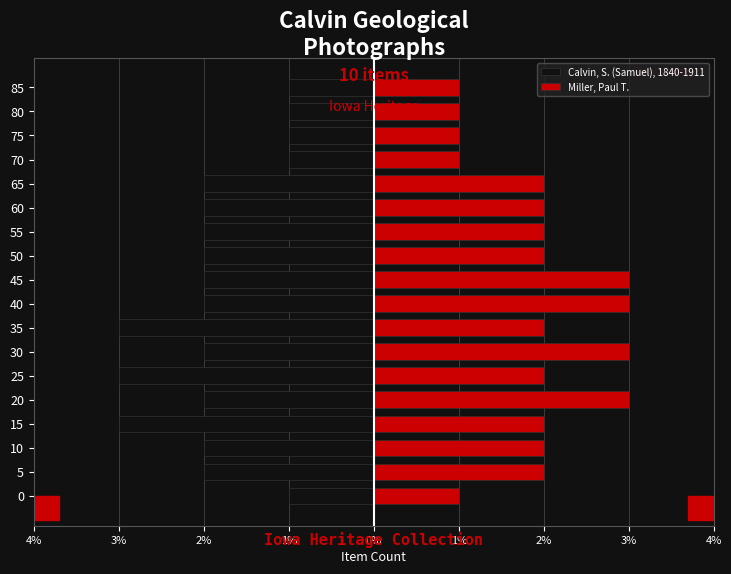

Which series has the widest spread of values?

Calvin, S. (Samuel), 1840-1911